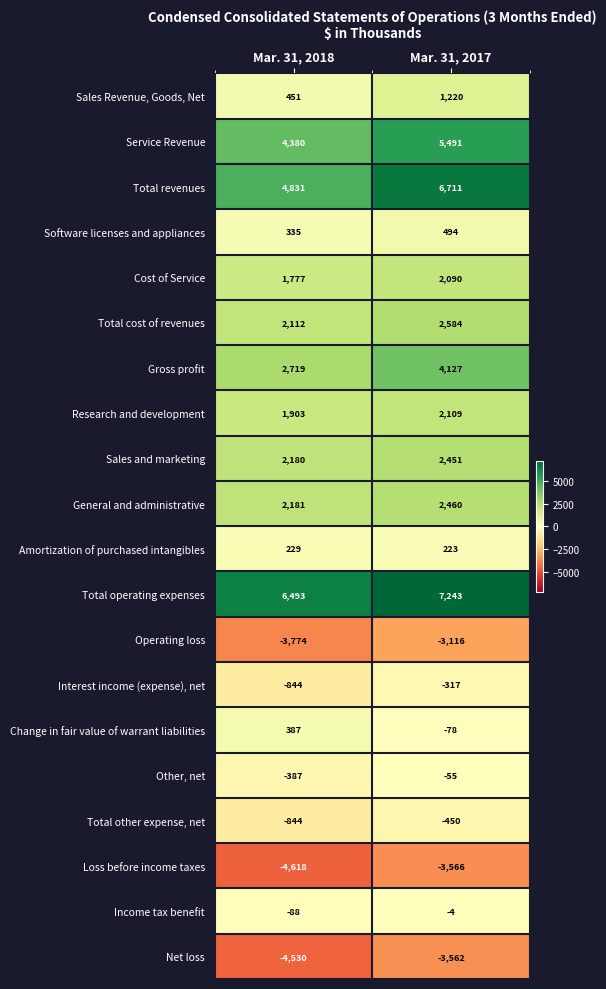

Which series has the largest total across all categories?

Total operating expenses